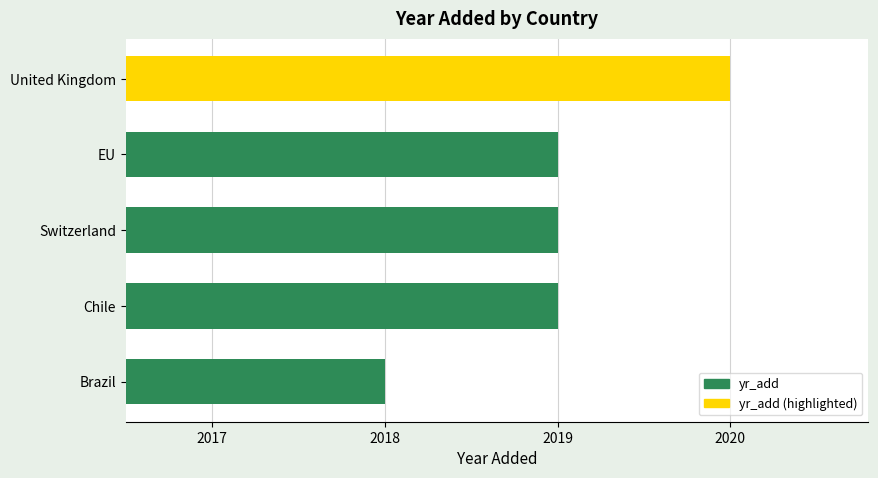

Read the value at United Kingdom.

2020